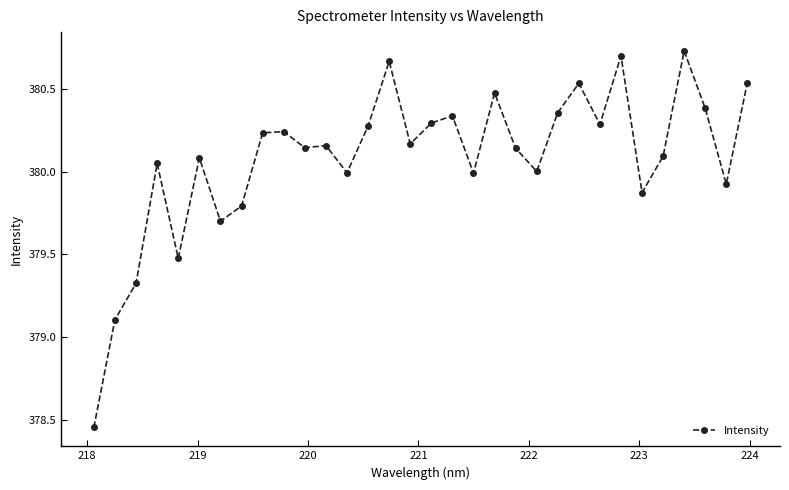

What is the difference between the maximum and minimum values?

2.3